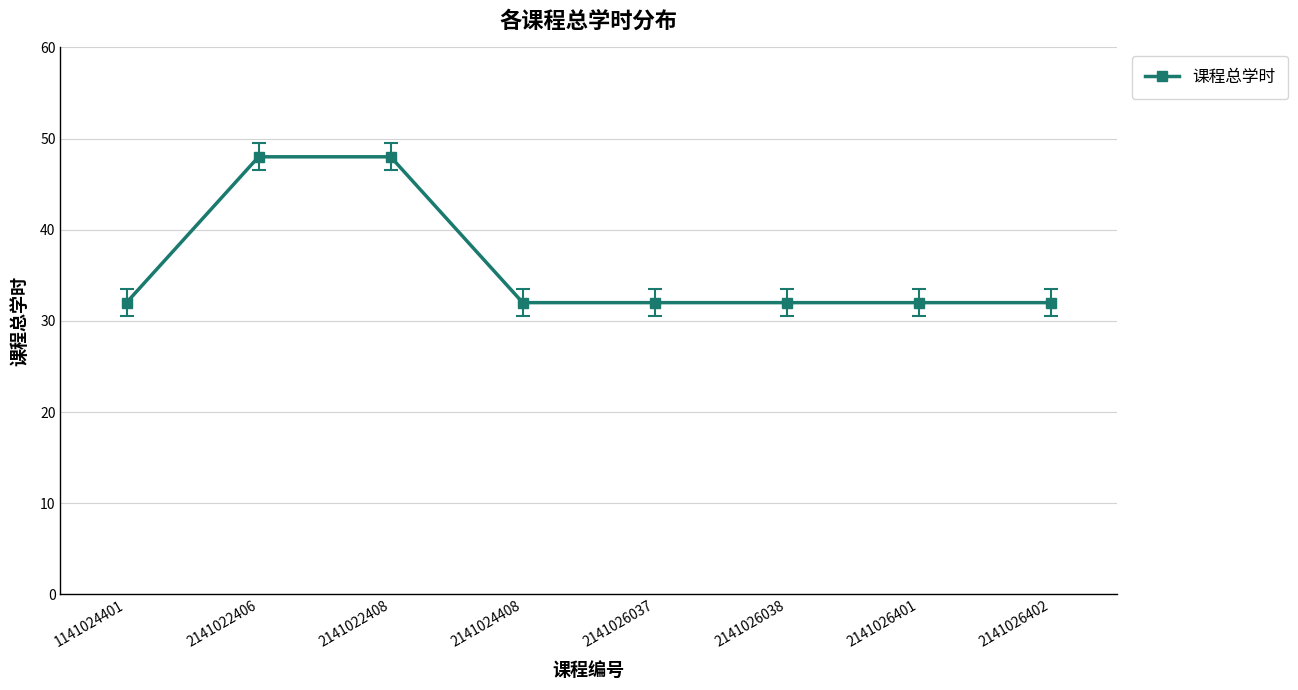

Between 2141026402 and 2141022408, which is larger?

2141022408